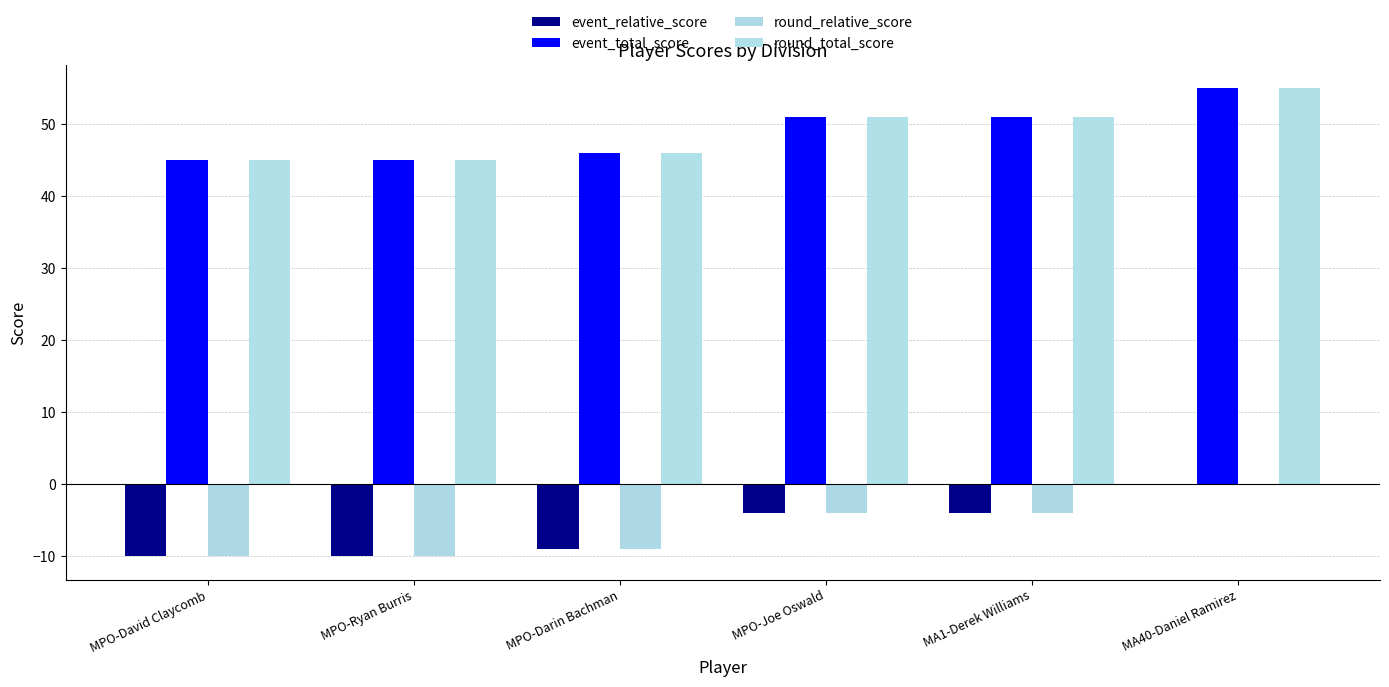

Reading left to right, list all the values displayed in this chart.

event_relative_score: -10	-10	-9	-4	-4	0
event_total_score: 45	45	46	51	51	55
round_relative_score: -10	-10	-9	-4	-4	0
round_total_score: 45	45	46	51	51	55